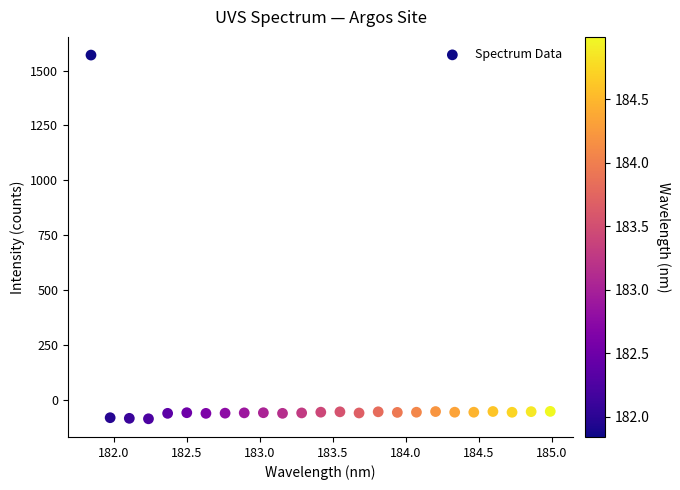

What is the range of X values (max minus min)?

3.1